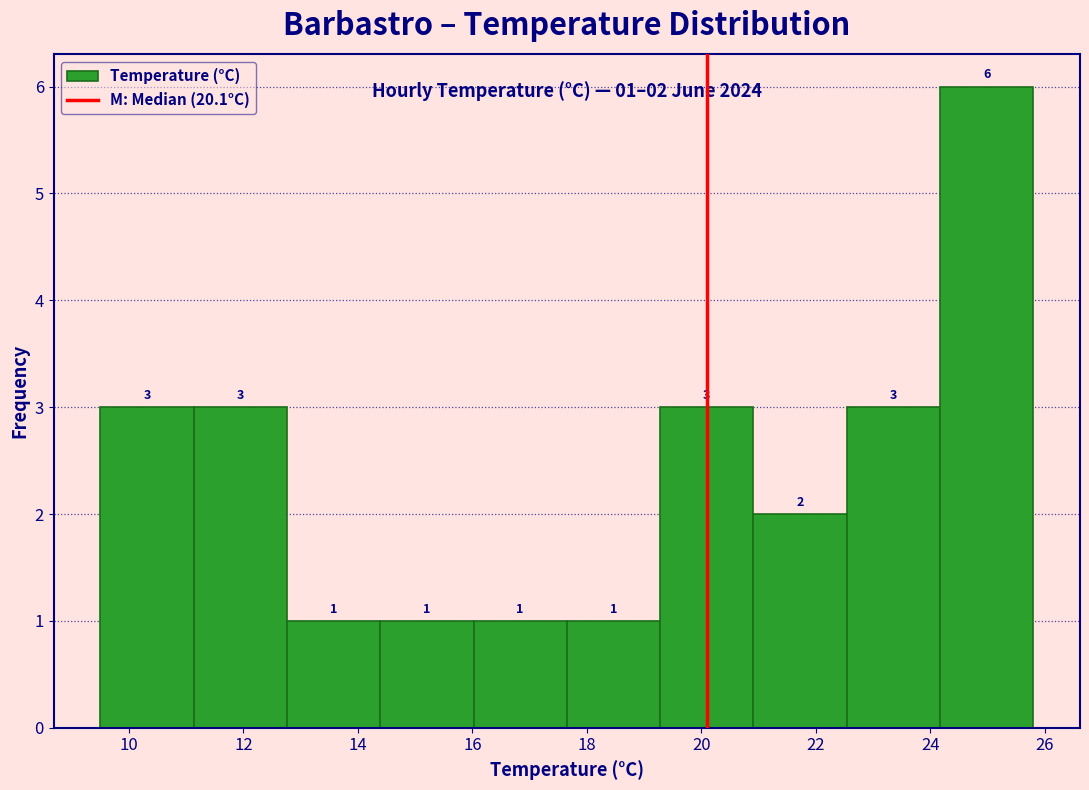

Reading left to right, list every bar in this chart as the range it spans on the x-axis followed by its height. The bar edges are not printed on the chart, so give them approximately, as read against the axis.

9.6 to 11.2: 3
11.2 to 12.8: 3
12.8 to 14.4: 1
14.4 to 16.0: 1
16.0 to 17.6: 1
17.6 to 19.2: 1
19.2 to 21.0: 3
21.0 to 22.6: 2
22.6 to 24.2: 3
24.2 to 25.8: 6